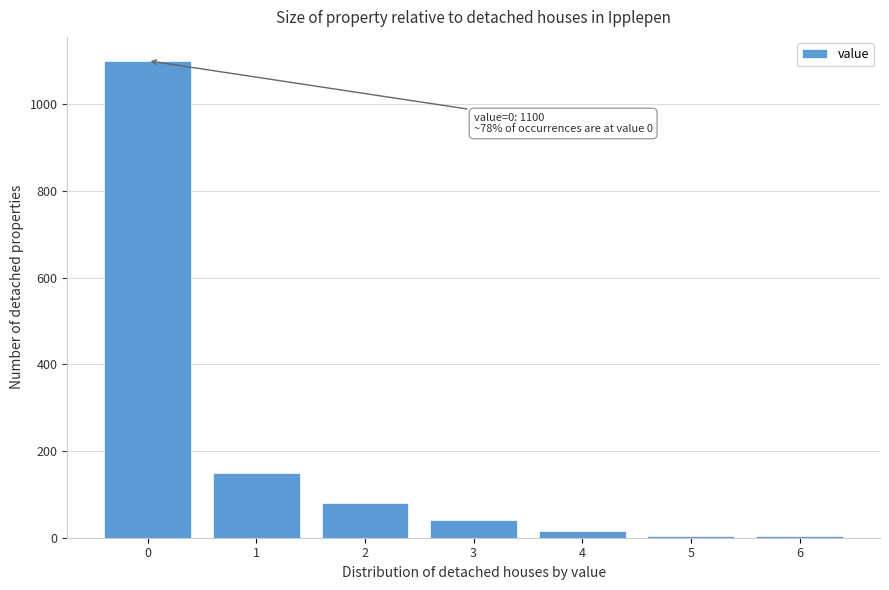

What is the maximum value shown in the chart?

1100